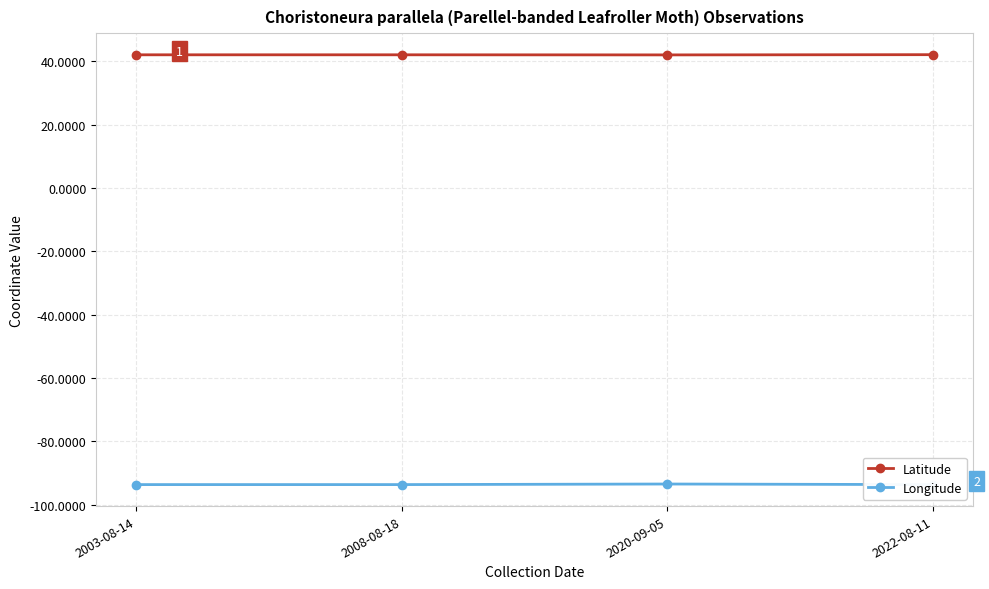

What are all the series names shown in the legend?

Latitude, Longitude